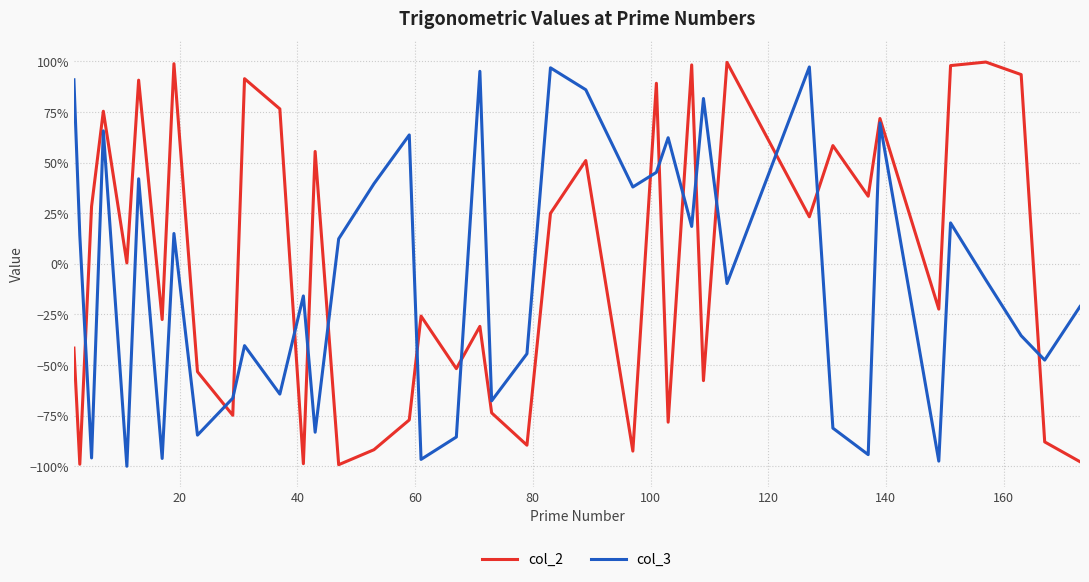

Does the chart have visible grid lines?

Yes